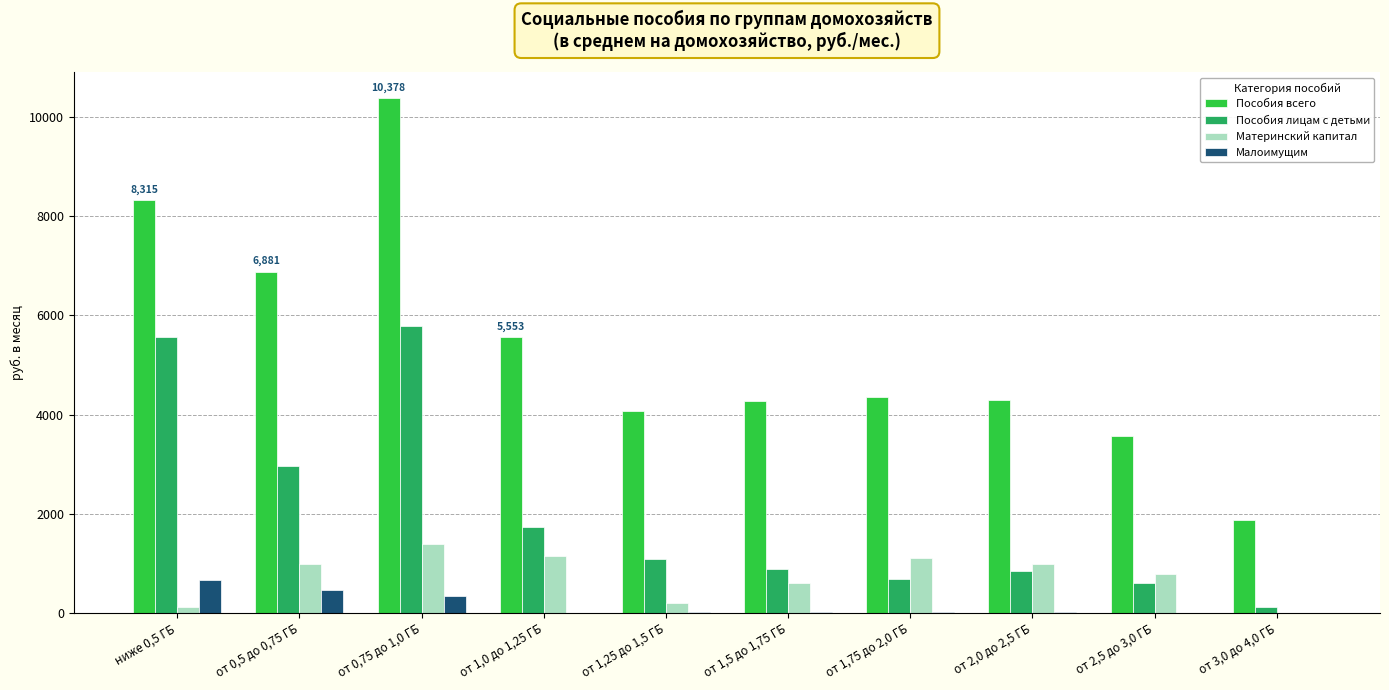

What is the average value of the Пособия всего series?

5356.2